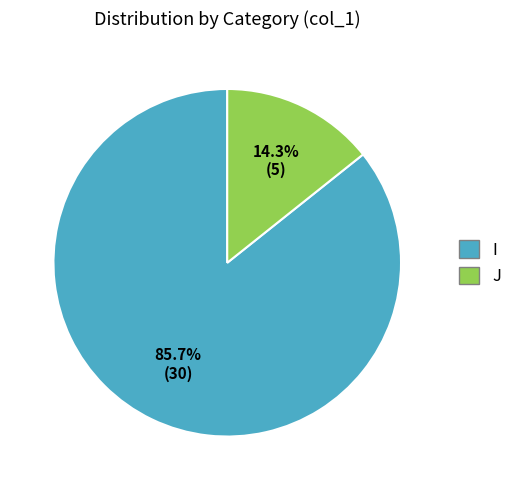

Which category has the smallest portion of the pie?

J